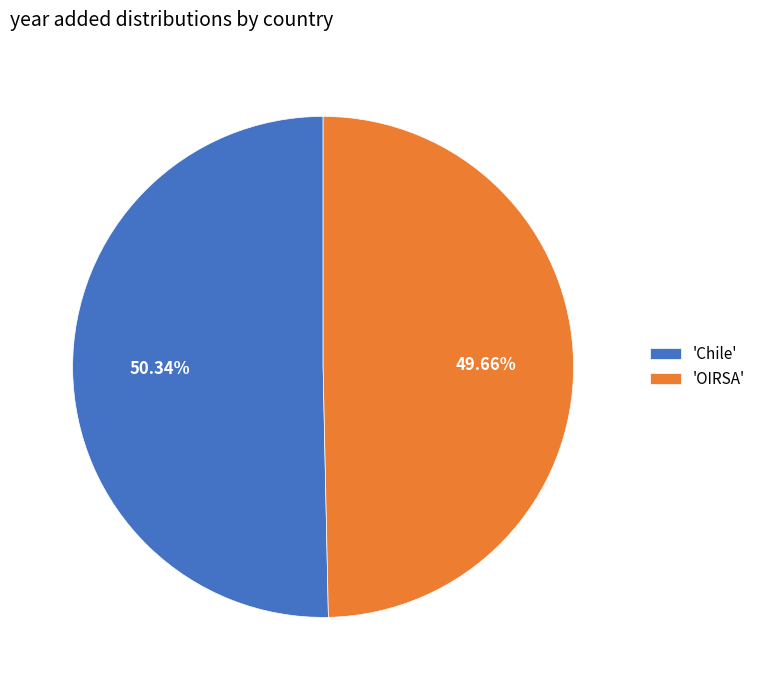

Is 'Chile' the majority of the pie?

Yes